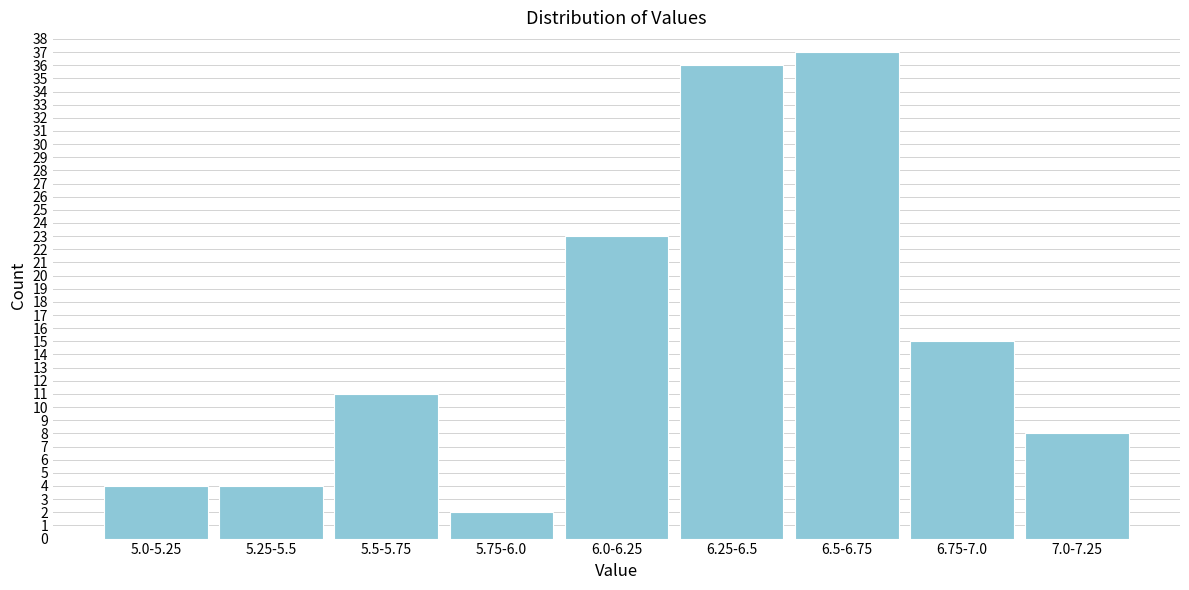

Reading left to right, list all the values displayed in this chart.

5.0-5.25=4	5.25-5.5=4	5.5-5.75=11	5.75-6.0=2	6.0-6.25=23	6.25-6.5=36	6.5-6.75=37	6.75-7.0=15	7.0-7.25=8